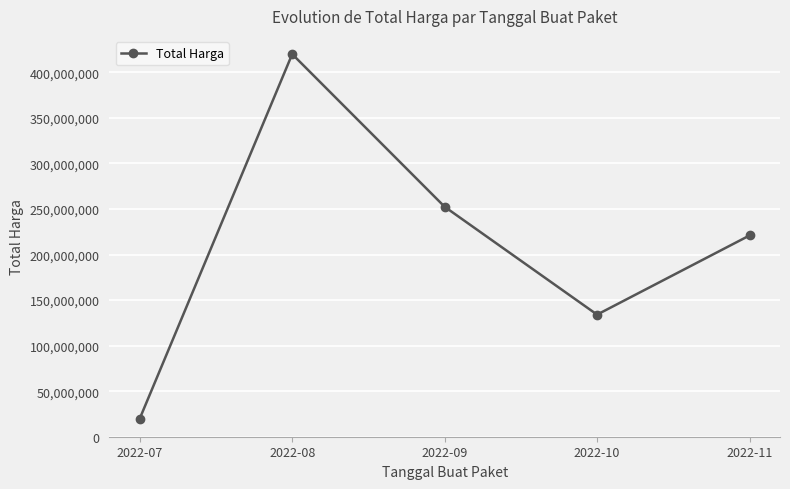

Reading left to right, list all the values displayed in this chart.

2022-07=19950000	2022-08=420075000	2022-09=252477000	2022-10=134053000	2022-11=220940000